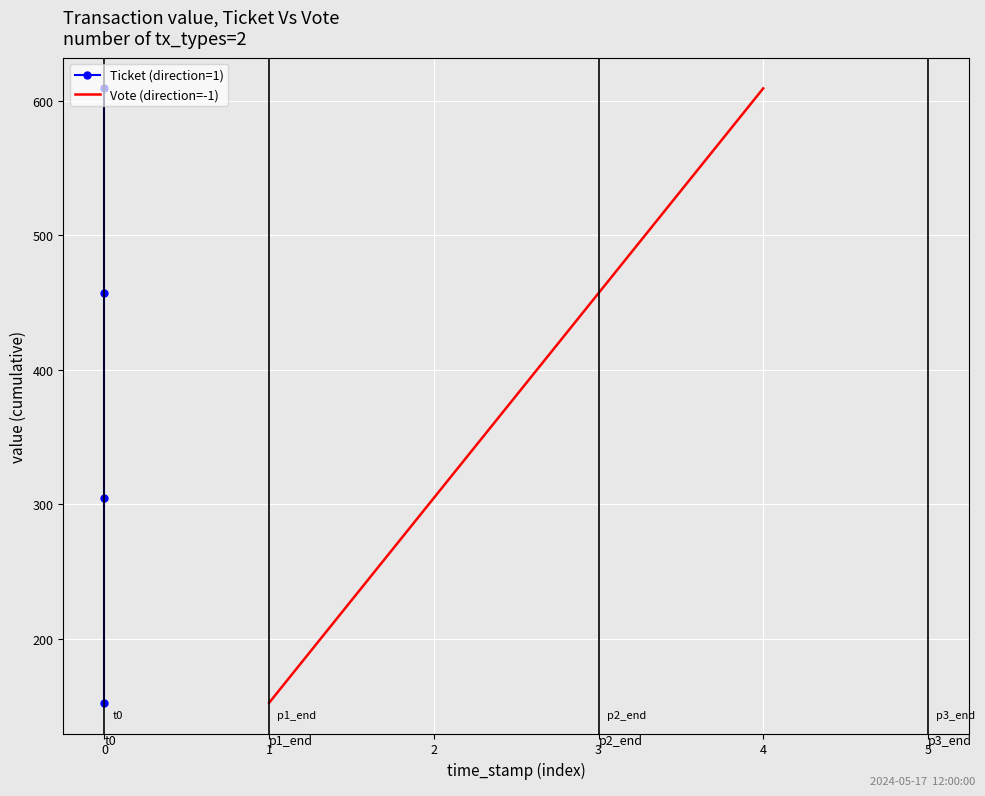

What is the lowest value of the Vote (direction=-1) series?

152.3